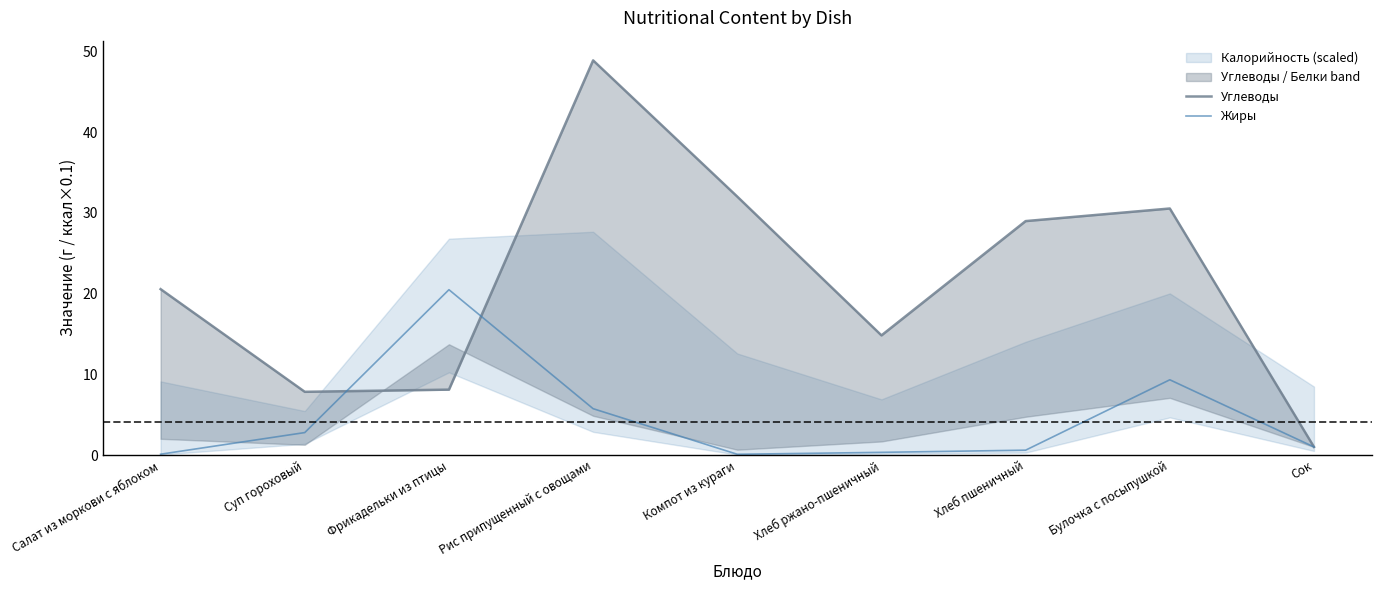

What is the spread (max minus min) of values at Салат из моркови с яблоком?

20.4